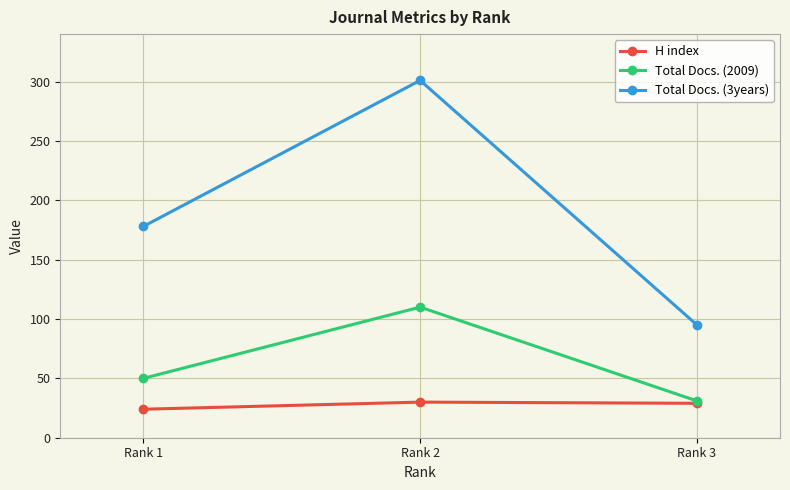

Rank the series by their maximum value, from highest to lowest.

Total Docs. (3years), Total Docs. (2009), H index